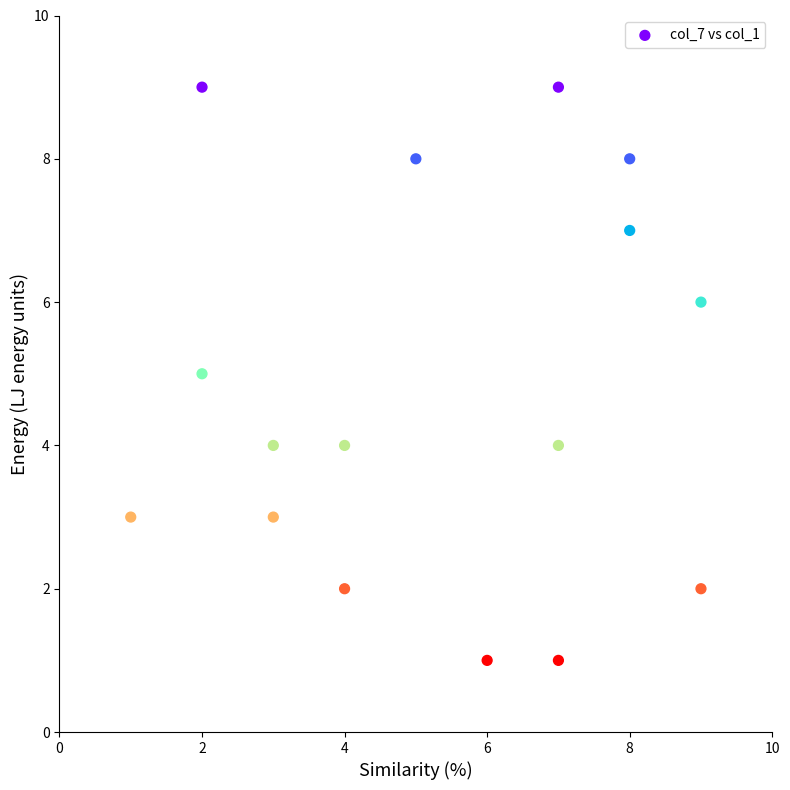

What is the range of X values (max minus min)?

8